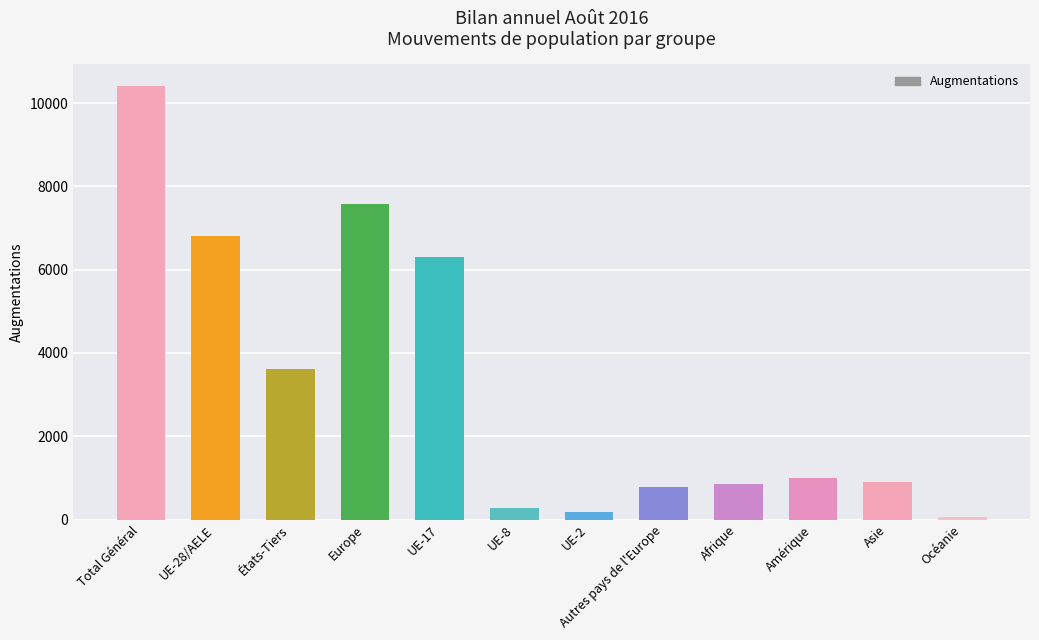

How many data points does each series have?

12